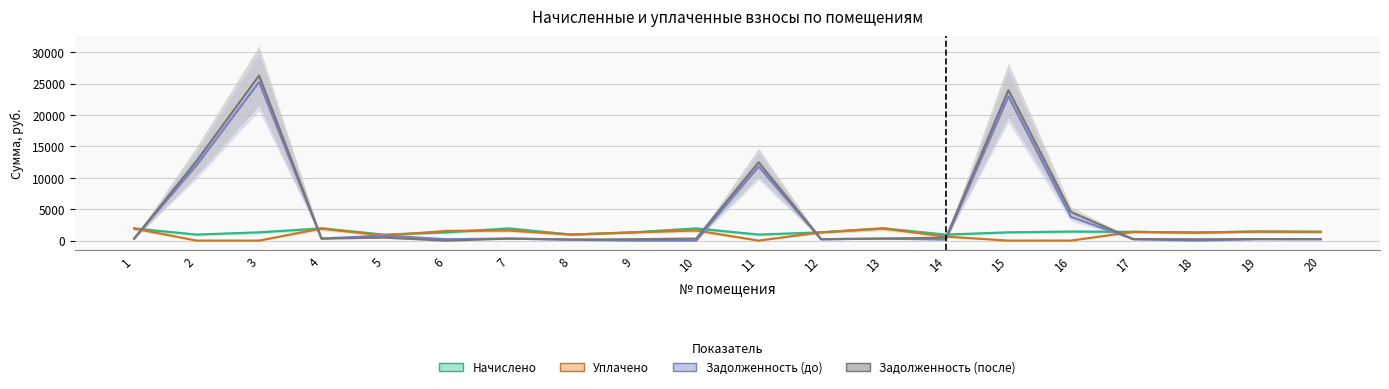

True or false: Уплачено and Задолженность (до) cross at least once.

True